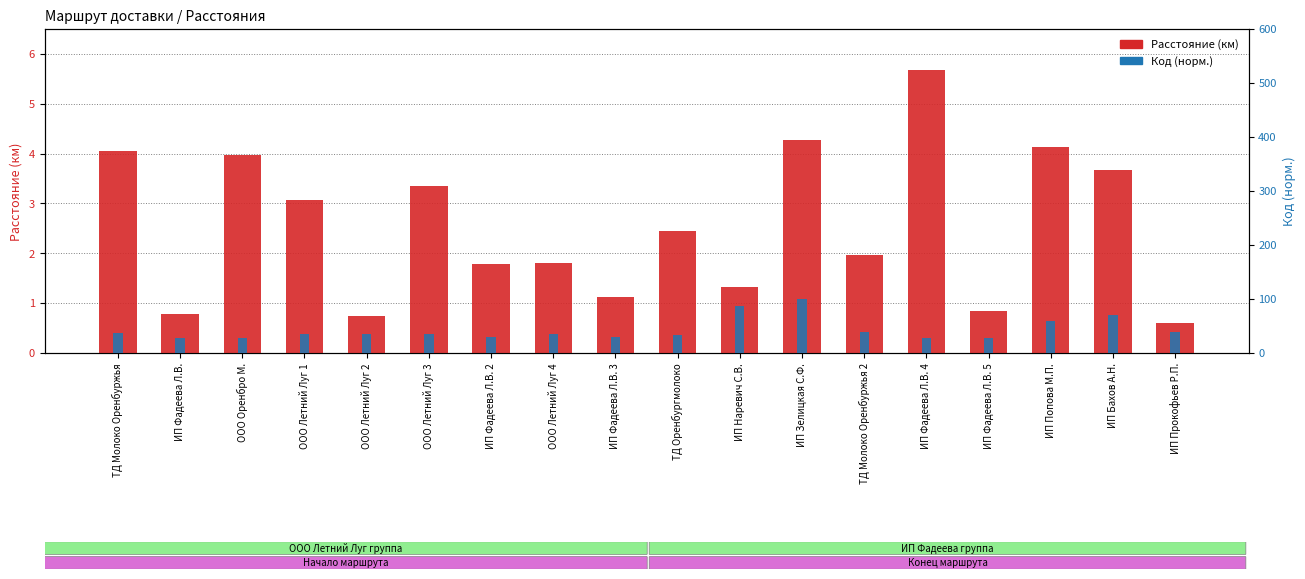

Which series changed the most between ИП Фадеева Л.В. 4 and ИП Фадеева Л.В. 5?

Расстояние (км)